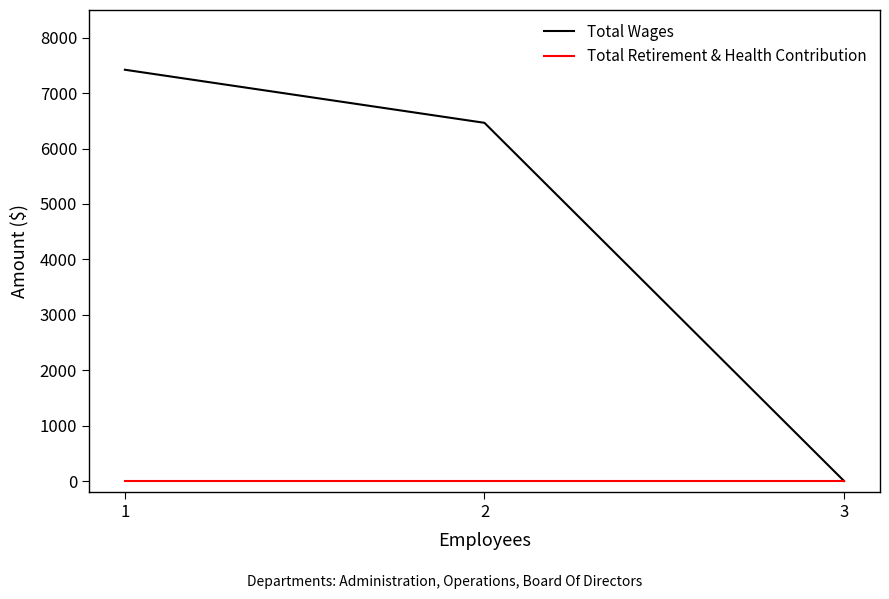

What is the highest value of the Total Wages series?

7422